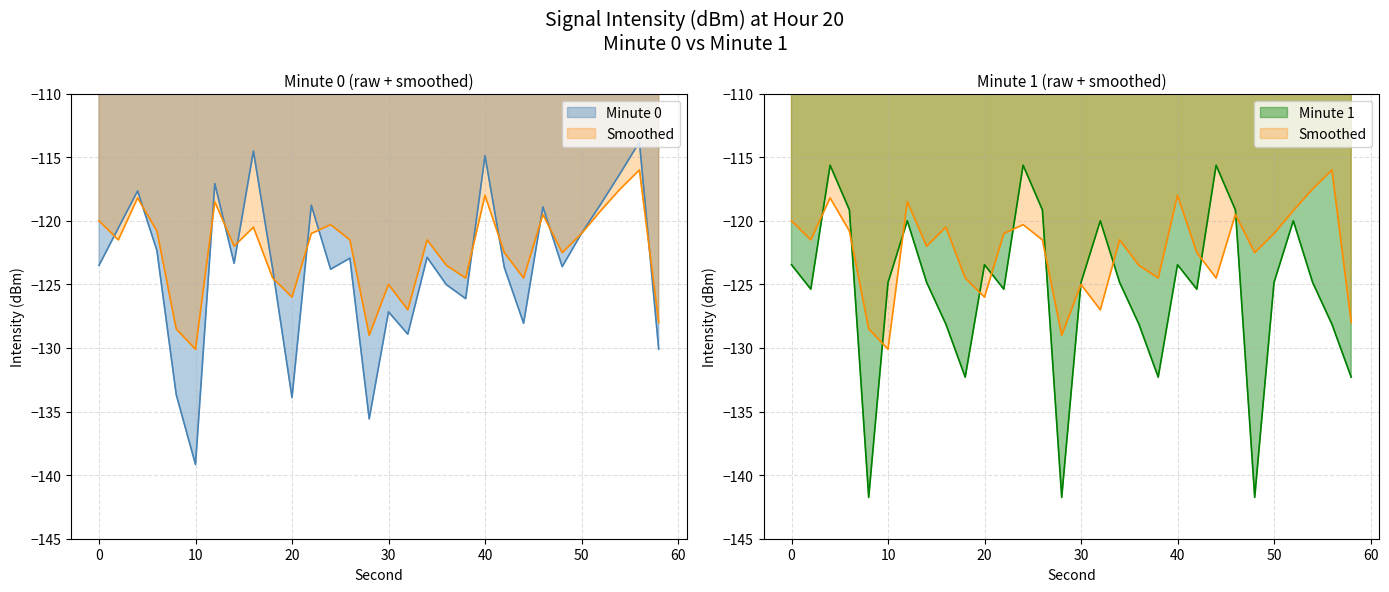

What is the smallest value displayed?

-141.7